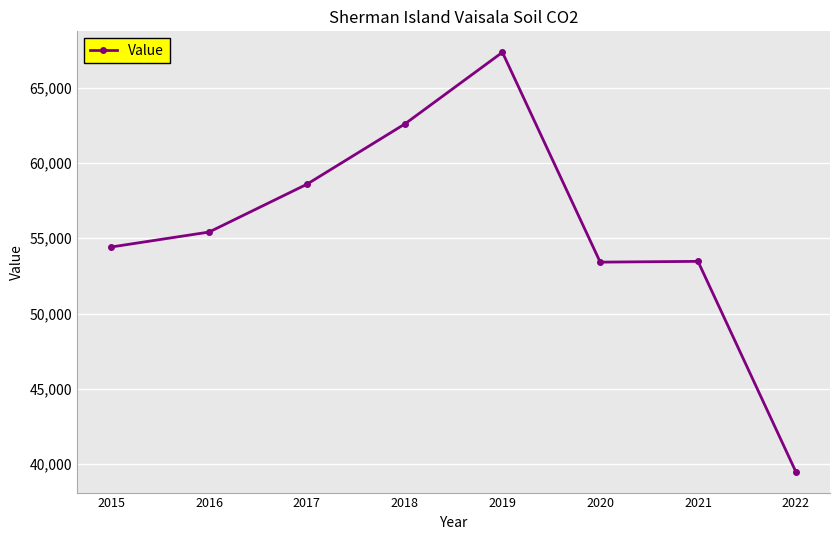

True or false: the data shows 62585 at 2018.

True